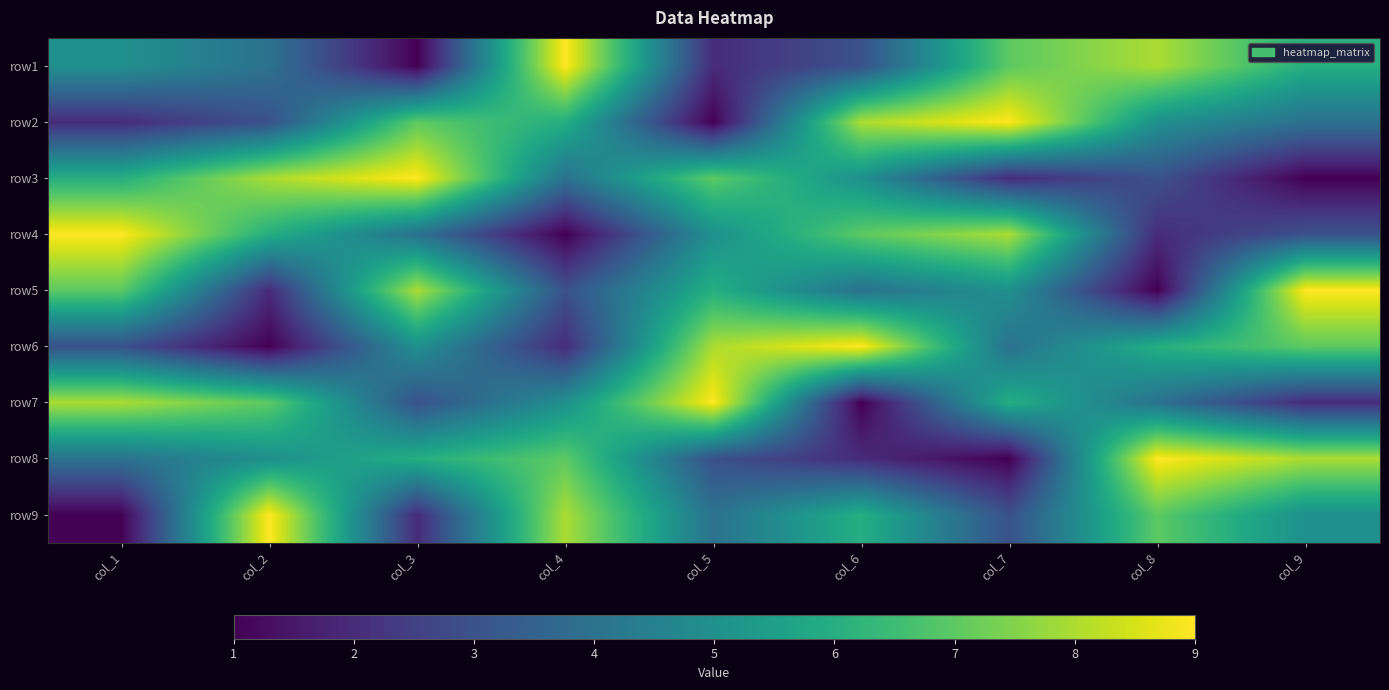

Reading right to left, what are all the values shown in this chart?

row1: col_9=6	col_8=8	col_7=7	col_6=3	col_5=2	col_4=9	col_3=1	col_2=4	col_1=5
row2: col_9=4	col_8=5	col_7=9	col_6=8	col_5=1	col_4=6	col_3=7	col_2=3	col_1=2
row3: col_9=1	col_8=3	col_7=2	col_6=5	col_5=7	col_4=4	col_3=9	col_2=8	col_1=6
row4: col_9=3	col_8=2	col_7=8	col_6=7	col_5=5	col_4=1	col_3=4	col_2=6	col_1=9
row5: col_9=9	col_8=1	col_7=5	col_6=4	col_5=6	col_4=3	col_3=8	col_2=2	col_1=7
row6: col_9=7	col_8=6	col_7=4	col_6=9	col_5=8	col_4=2	col_3=5	col_2=1	col_1=3
row7: col_9=2	col_8=4	col_7=6	col_6=1	col_5=9	col_4=5	col_3=3	col_2=7	col_1=8
row8: col_9=8	col_8=9	col_7=1	col_6=2	col_5=3	col_4=7	col_3=6	col_2=5	col_1=4
row9: col_9=5	col_8=7	col_7=3	col_6=6	col_5=4	col_4=8	col_3=2	col_2=9	col_1=1